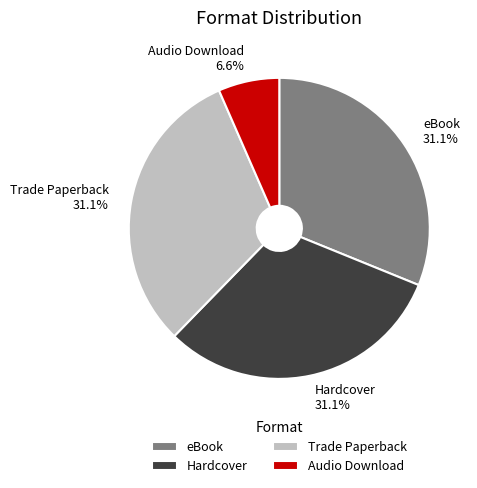

To the nearest percent, what portion does eBook represent?

31%